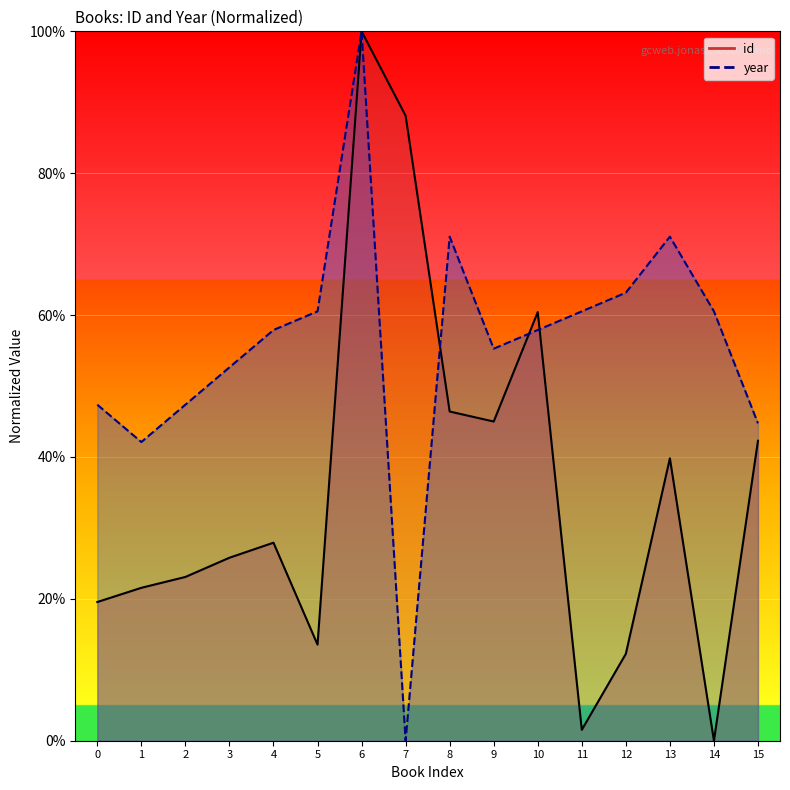

The value of id at 1 is 21.6. True or false?

True